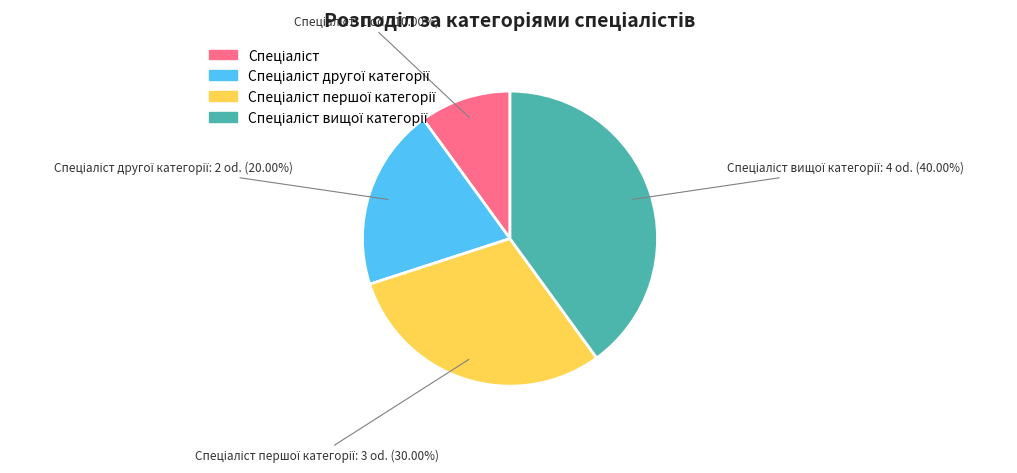

To the nearest percent, what is the difference between the largest and smallest slice percentages?

30%